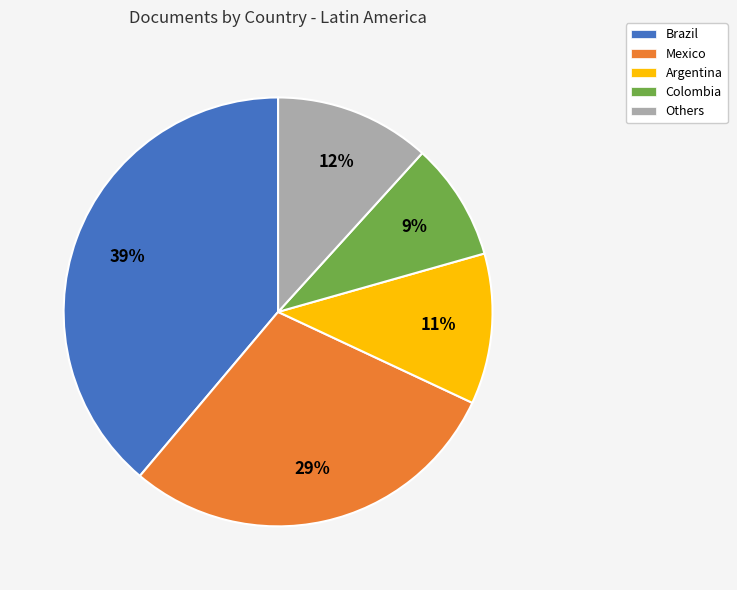

What is the ratio of the value at Colombia to the value at Others?

0.8